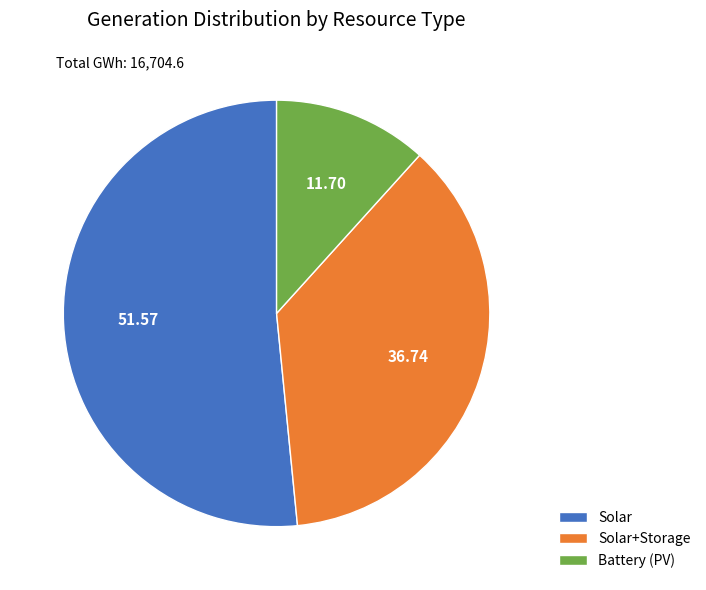

Does Solar+Storage represent more than half of the total?

No